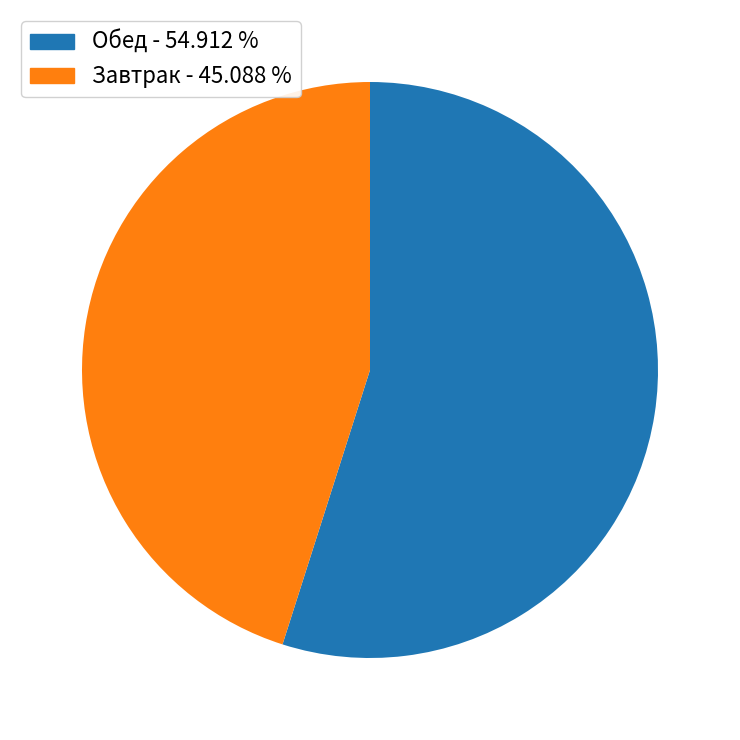

Does any single category account for the majority?

Yes